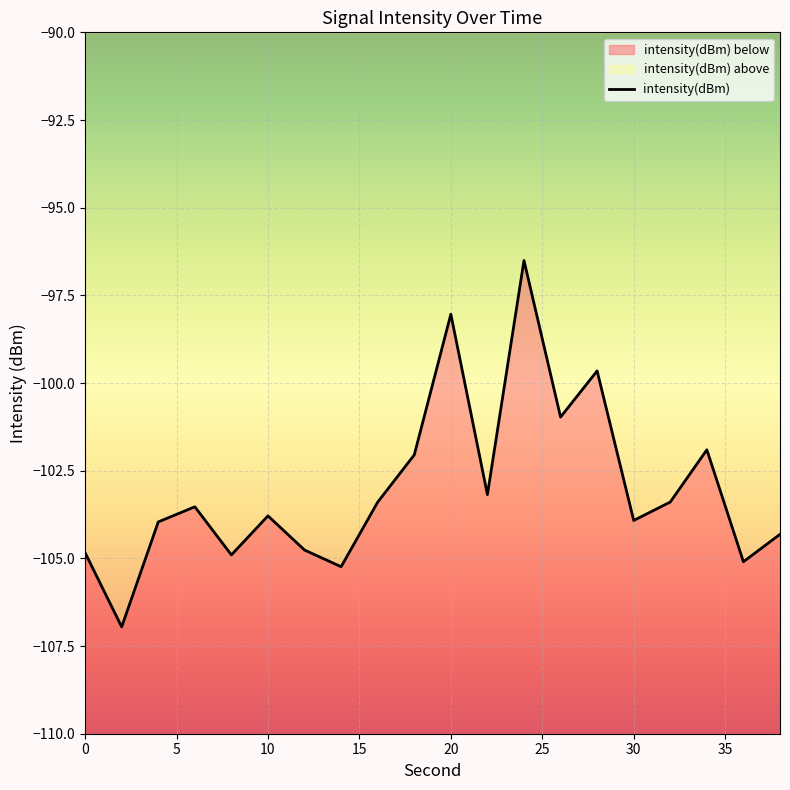

Is it true that the value at 30 is -181.9?

False